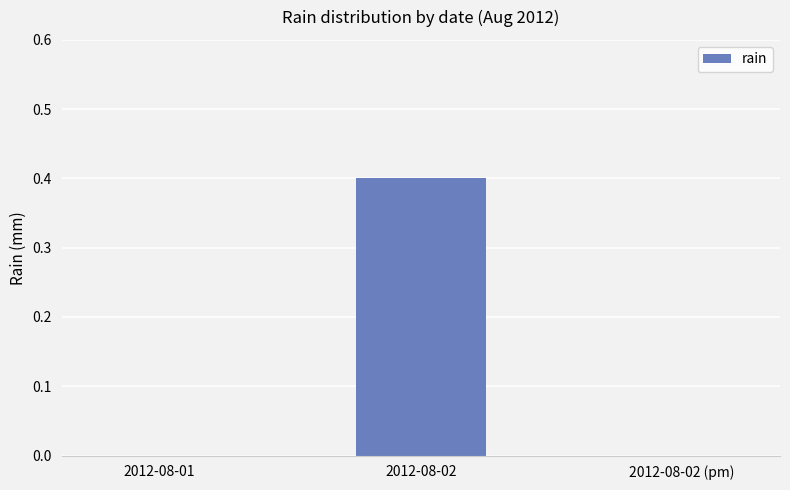

True or false: the data shows -0.2 at 2012-08-01.

False